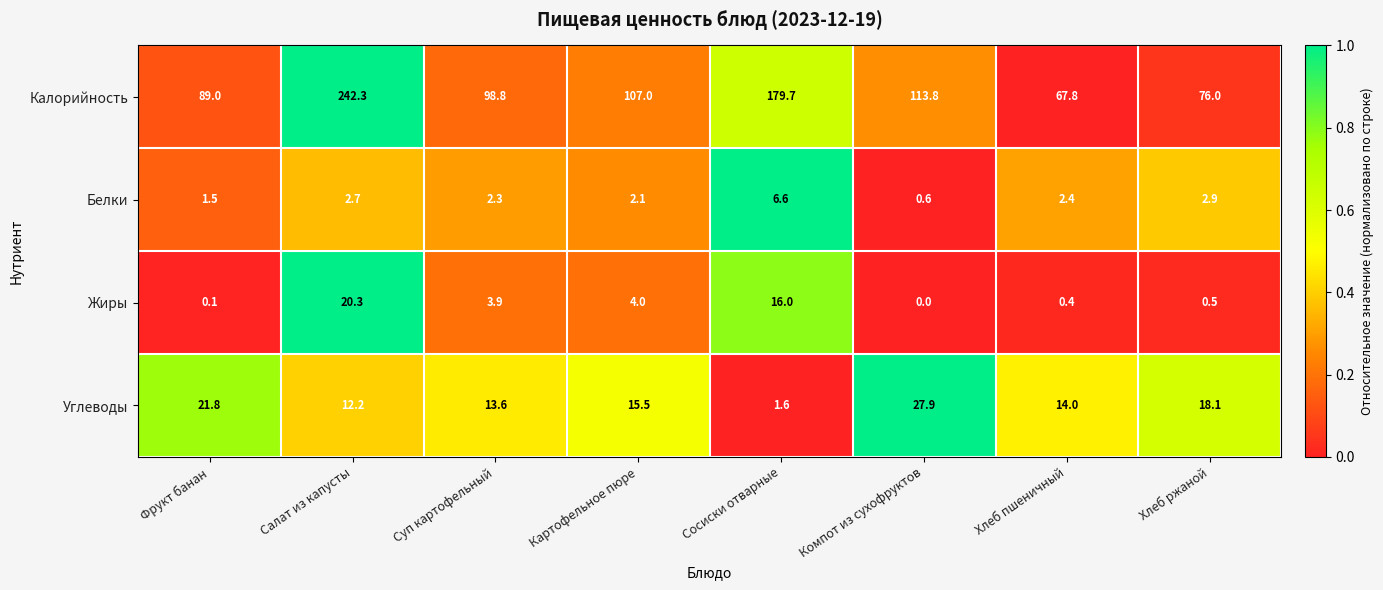

What is the total value across all series at Компот из сухофруктов?

142.3